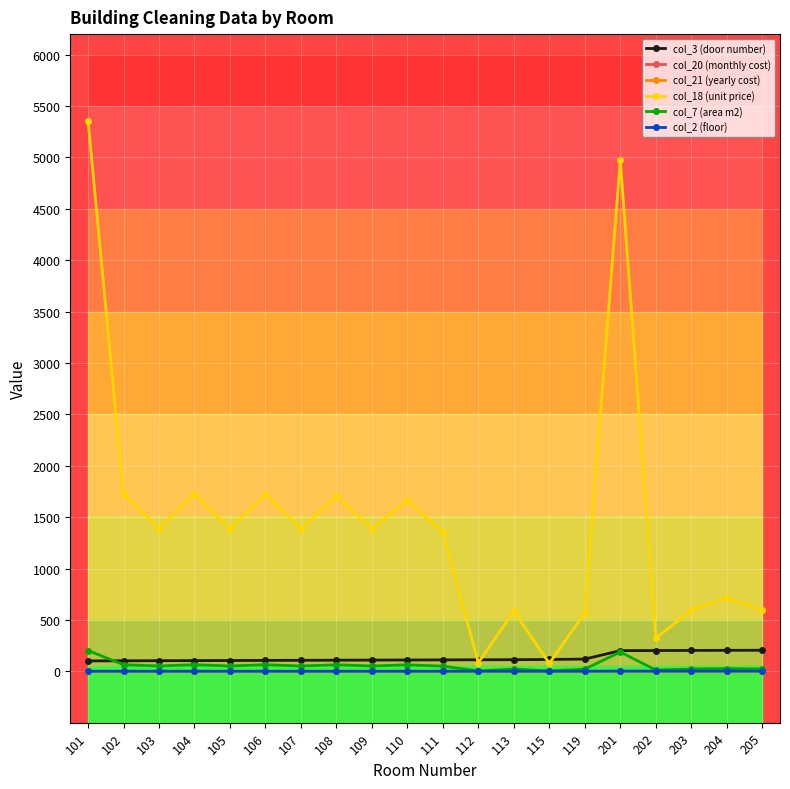

What is the value of the col_18 (unit price) point at the 11th from the left?

1351.1